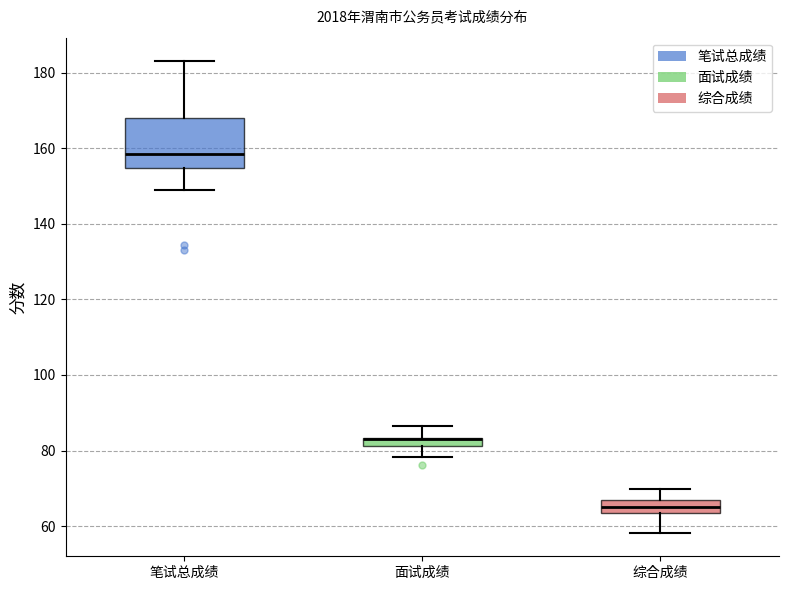

Comparing the boxes themselves (not the whiskers), which one is the tallest?

笔试总成绩